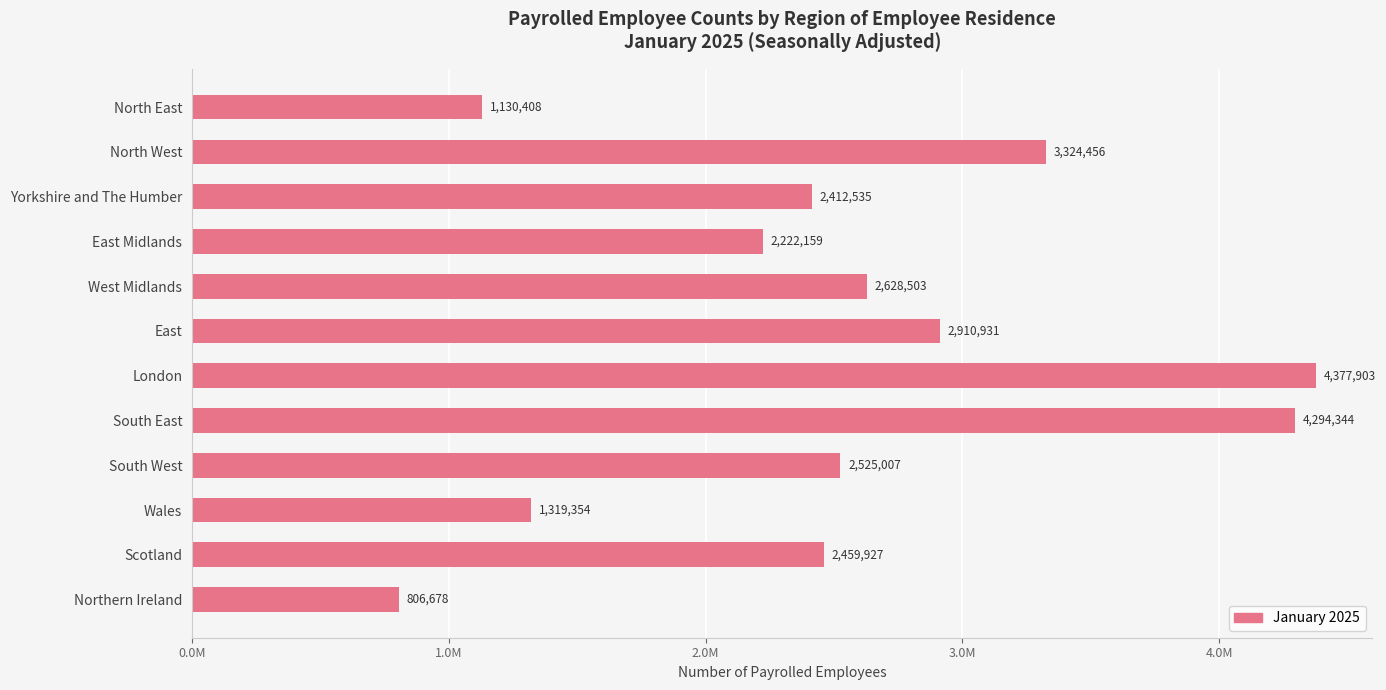

Are the bars horizontal?

Yes